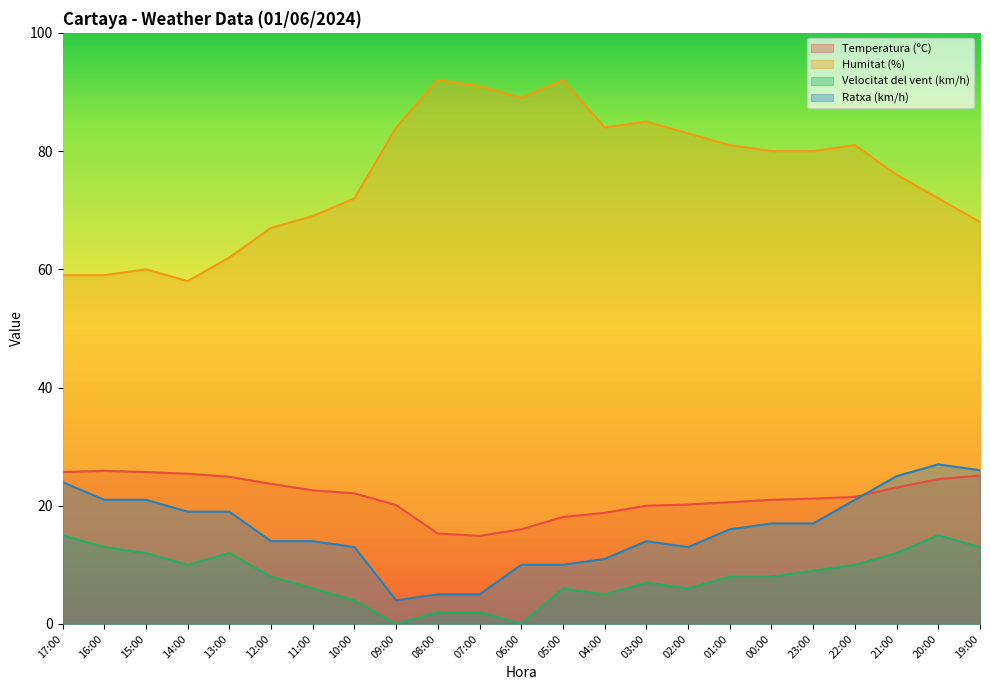

Where is Humitat (%) nearest to the value 75?

21:00